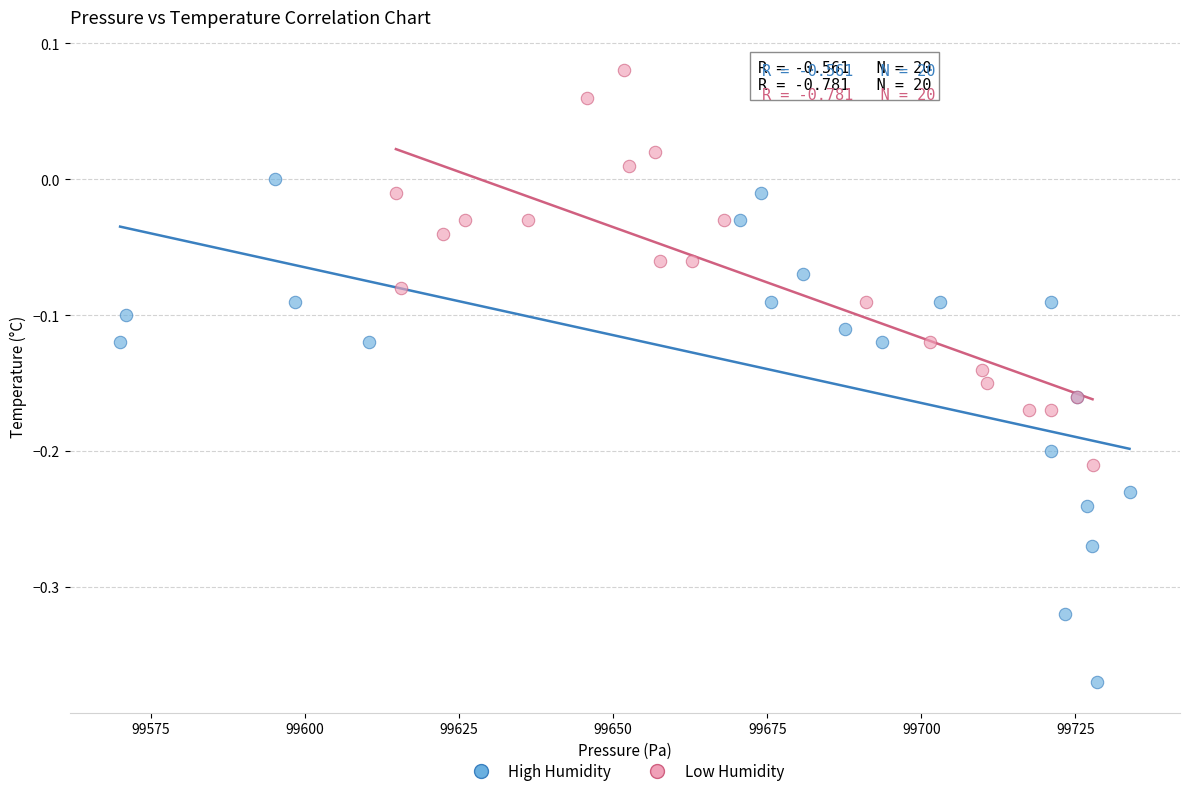

Which series contains the lowest Y value?

High Humidity